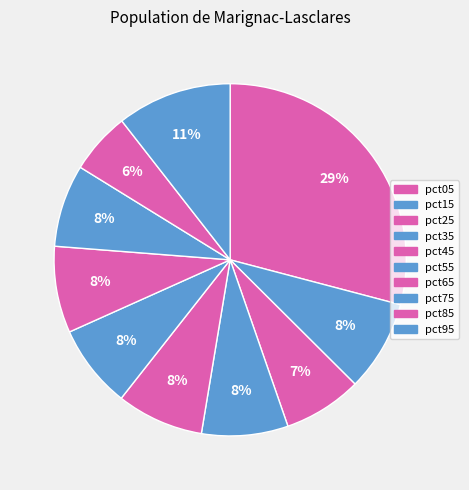

Which has a higher value, pct45 or pct35?

pct45